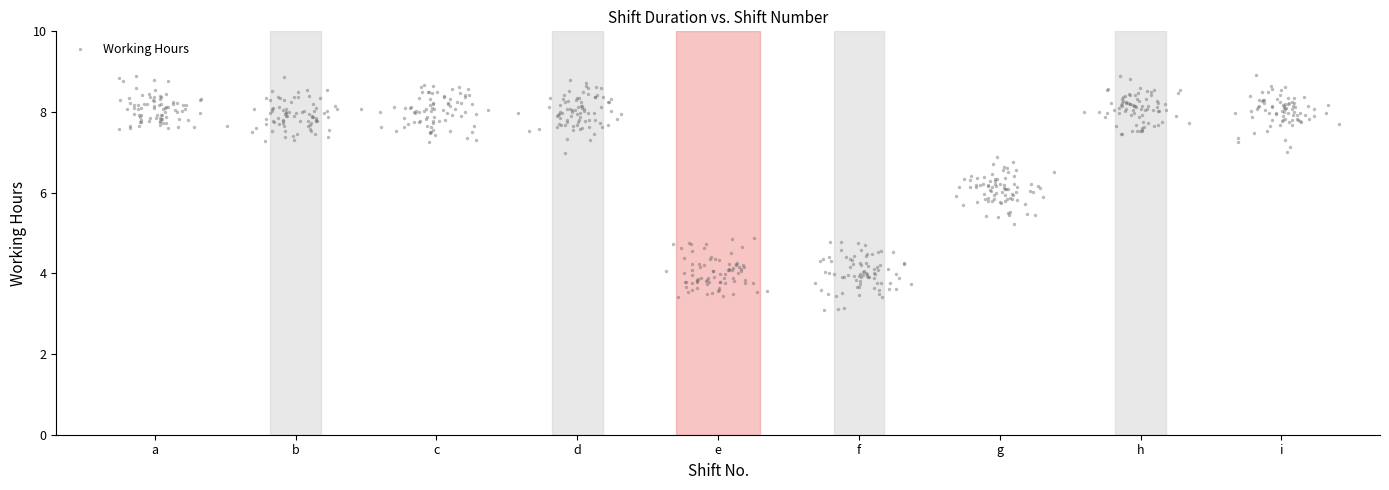

What is the range of X values (max minus min)?

8.7